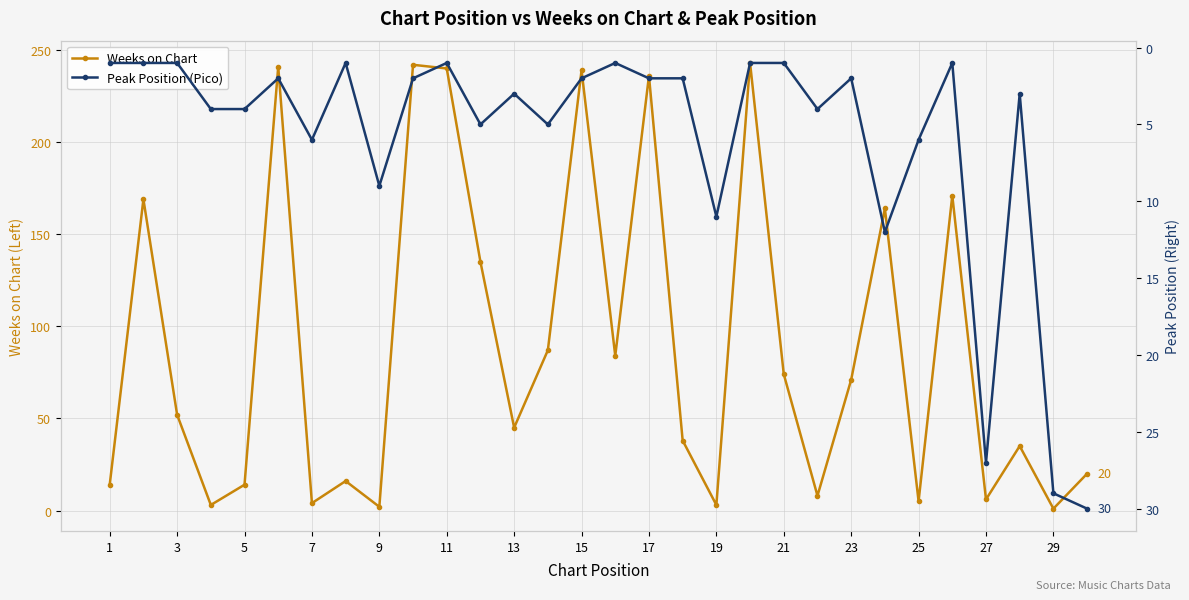

How many categories are shown in the chart?

30